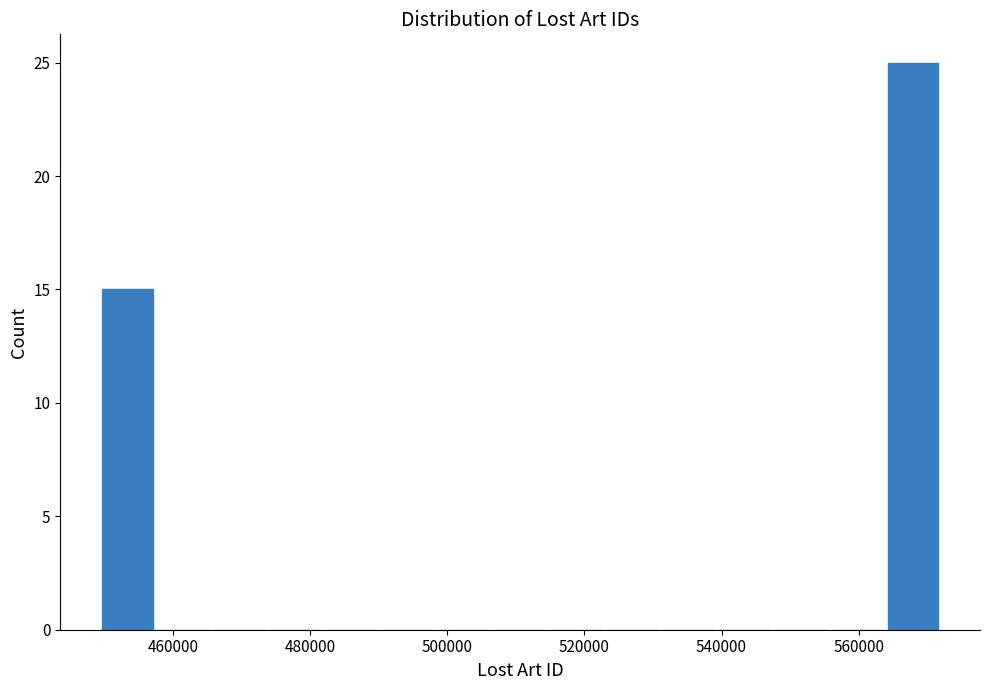

How tall is the bar that spans 564000 to 572000 on the x-axis? Neither the bar edges nor the heights are printed on the chart, so give them approximately, as read against the axes.

25